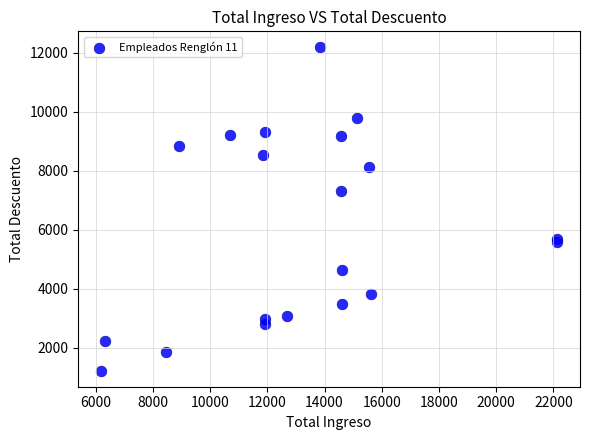

What Y value in the scatter plot is closest to 6702?

7324.2